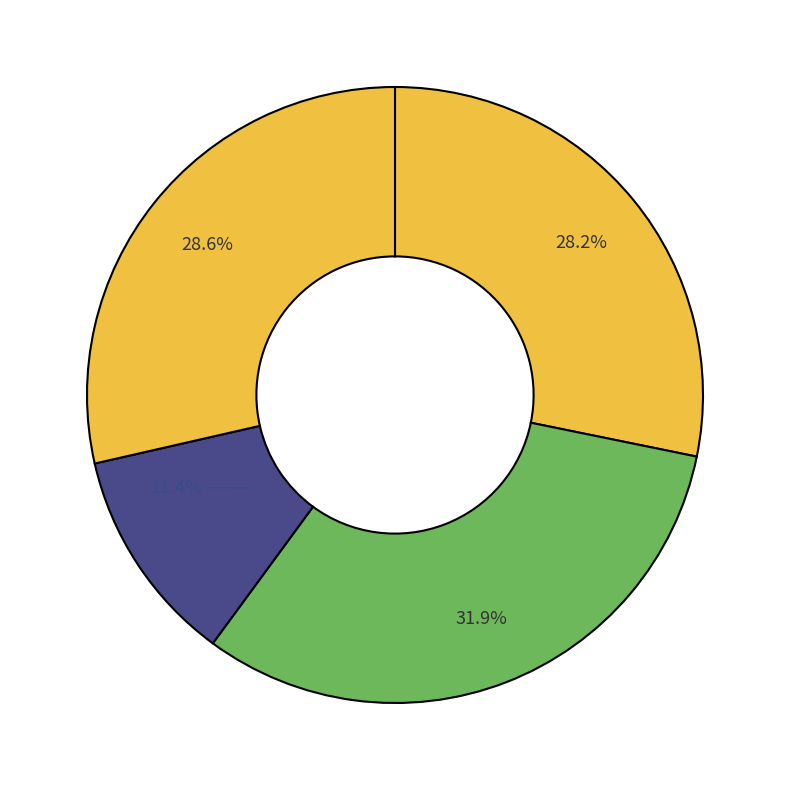

To the nearest percent, what is the average slice percentage?

25%